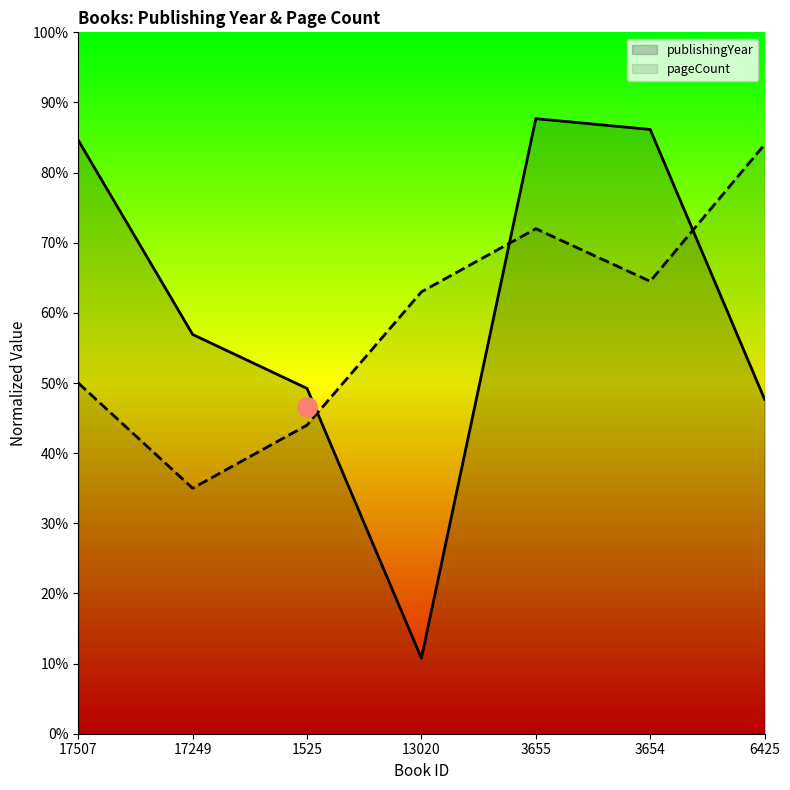

What are all the series names shown in the legend?

publishingYear, pageCount